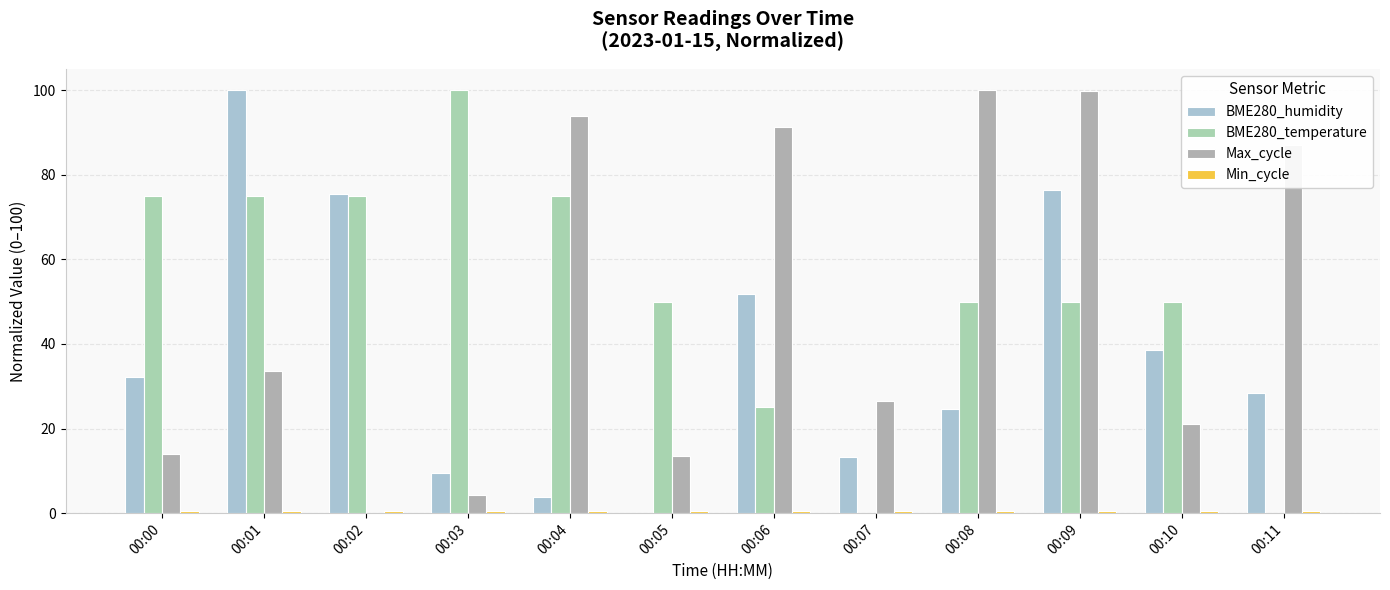

How many values in the Max_cycle series exceed 33?

6